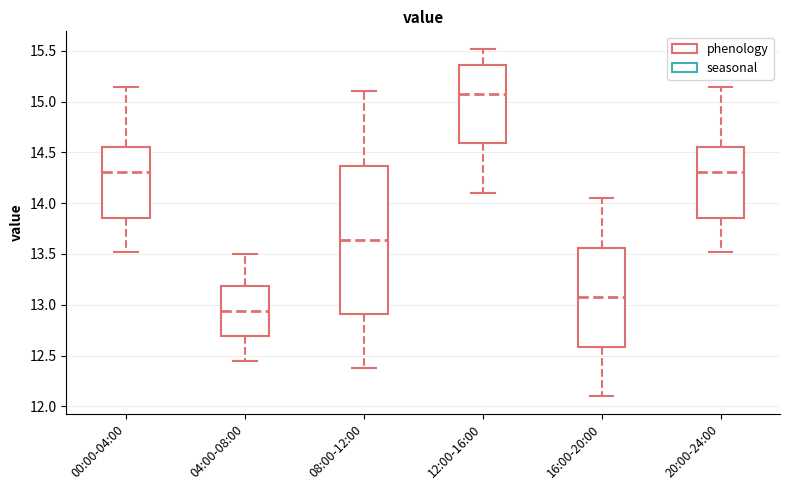

Where is the lower edge of the box for 04:00-08:00 on the y-axis? The values are not printed on the chart, so give them approximately, as read against the axis.

12.70